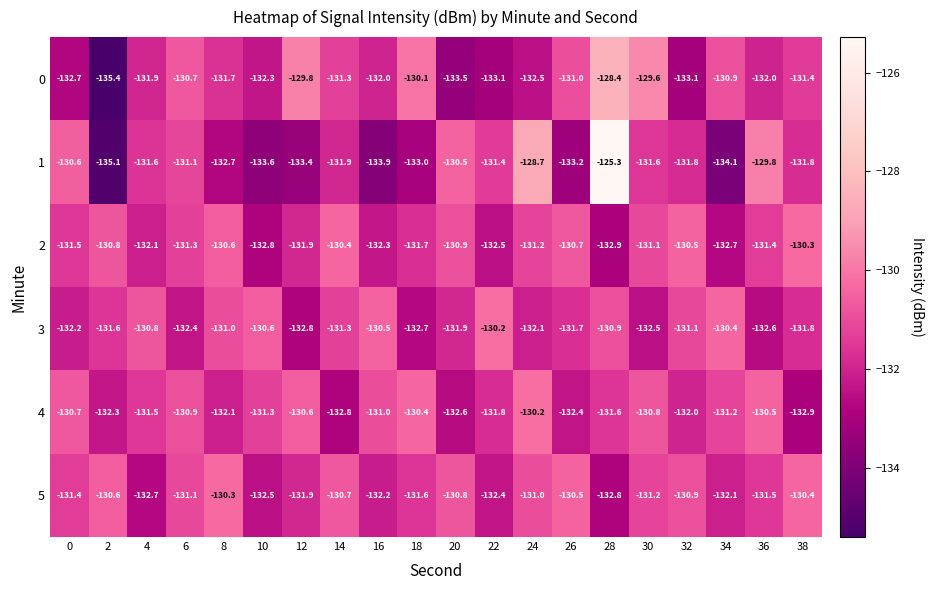

What is the sum of all 5 values?

-2628.6